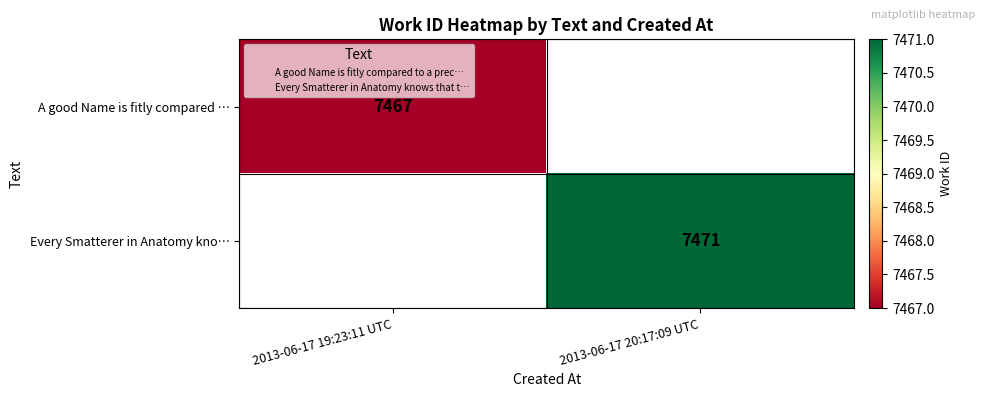

List the labels in order of Every Smatterer in Anatomy kno… value, largest first.

2013-06-17 19:23:11 UTC, 2013-06-17 20:17:09 UTC